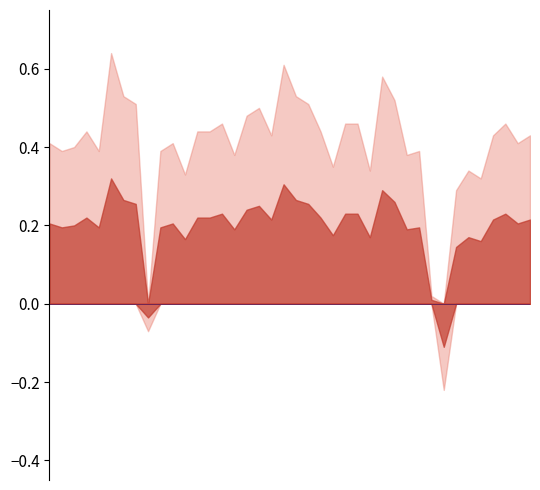

What are all the series names shown in the legend?

temperature, temperature_neg